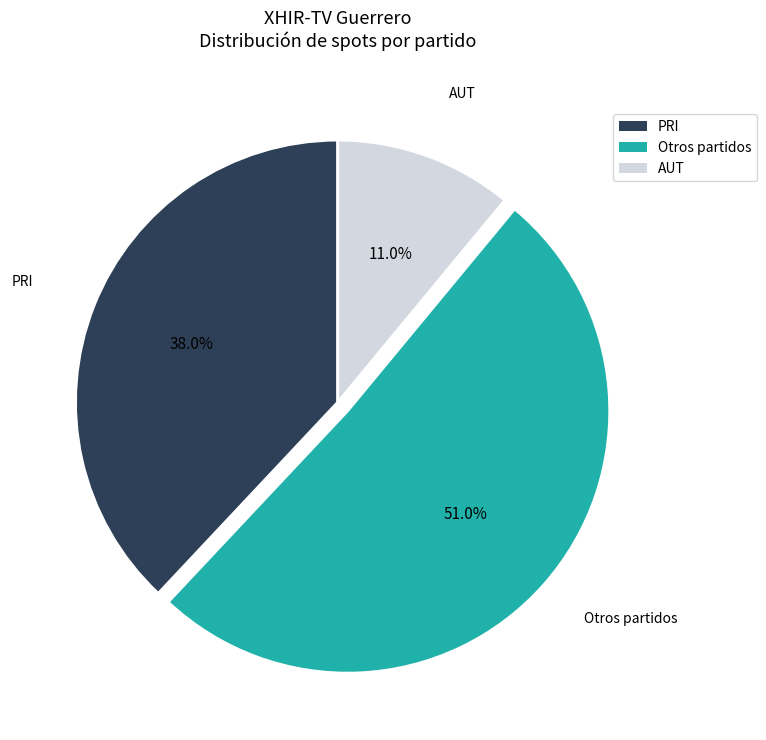

Is there any slice that represents more than half of the pie?

Yes